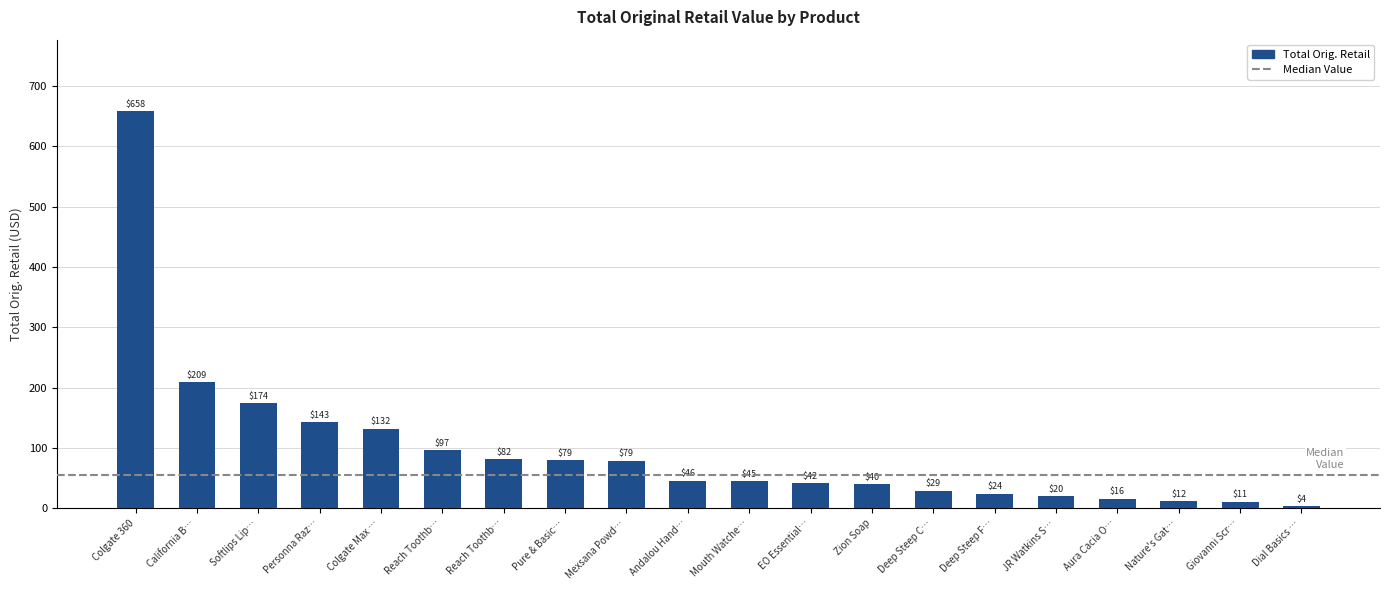

How many data points does each series have?

20